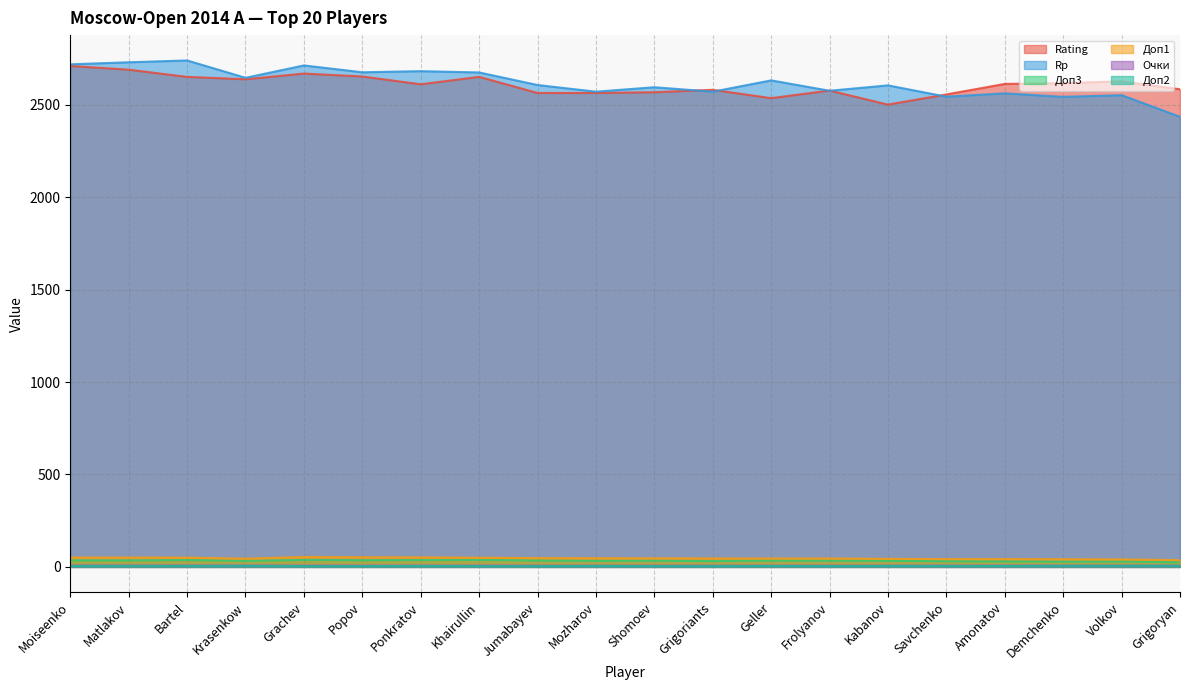

Which category has the lowest value in the Доп1 series?

Grigoryan